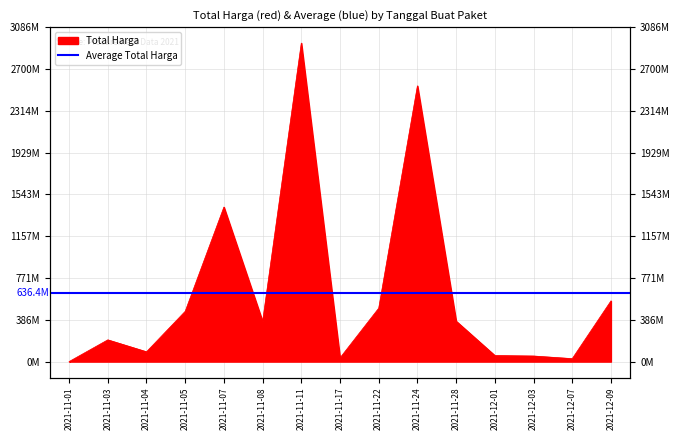

List the labels in order of value, largest first.

2021-11-11, 2021-11-24, 2021-11-07, 2021-12-09, 2021-11-22, 2021-11-05, 2021-11-28, 2021-11-08, 2021-11-03, 2021-11-04, 2021-12-01, 2021-12-03, 2021-11-17, 2021-12-07, 2021-11-01